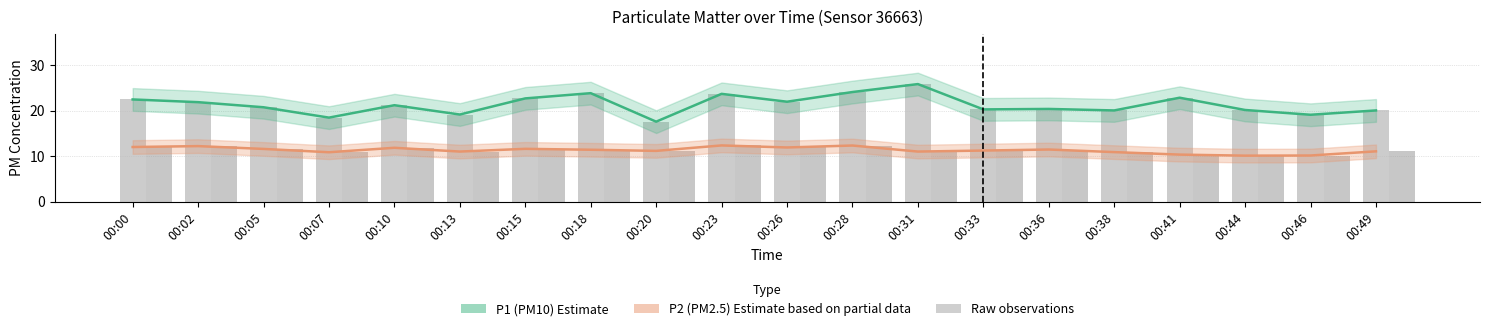

What is the value of the P2 raw bar at the 3rd from the left?

11.6